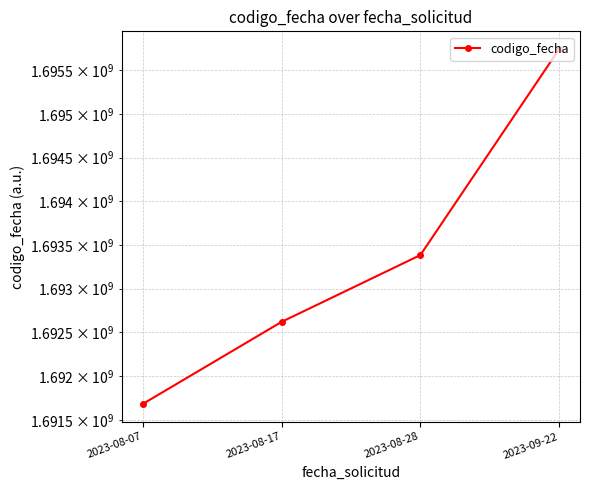

True or false: there are more than 0 points higher than both neighbors.

False